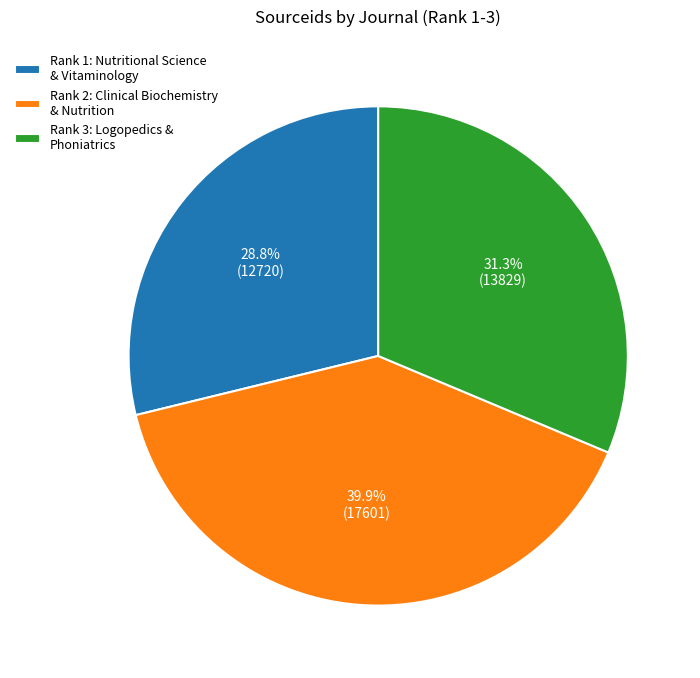

Count the number of slices in the pie.

3